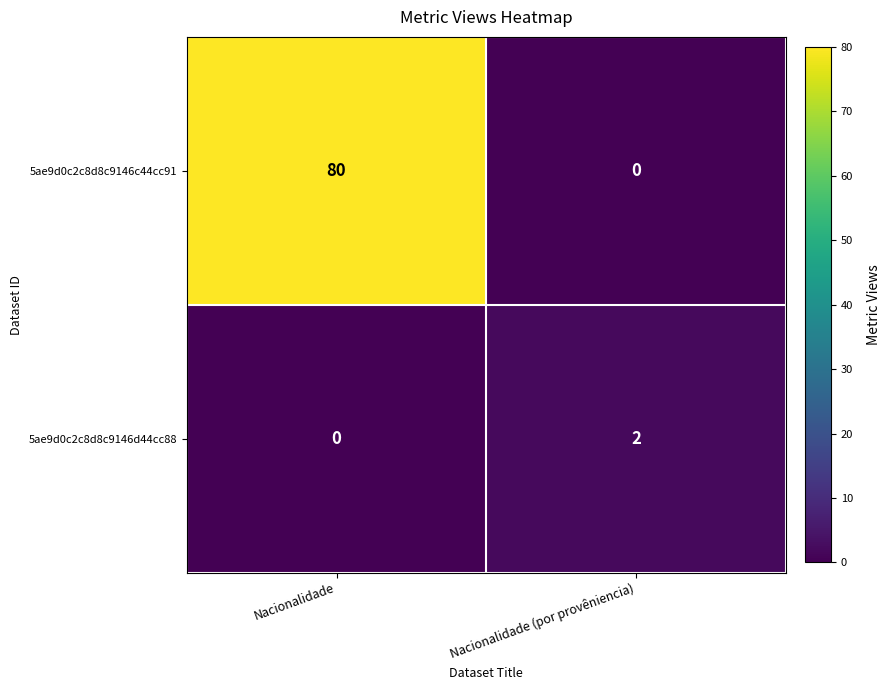

List the series in order of their peak value, lowest first.

5ae9d0c2c8d8c9146d44cc88, 5ae9d0c2c8d8c9146c44cc91